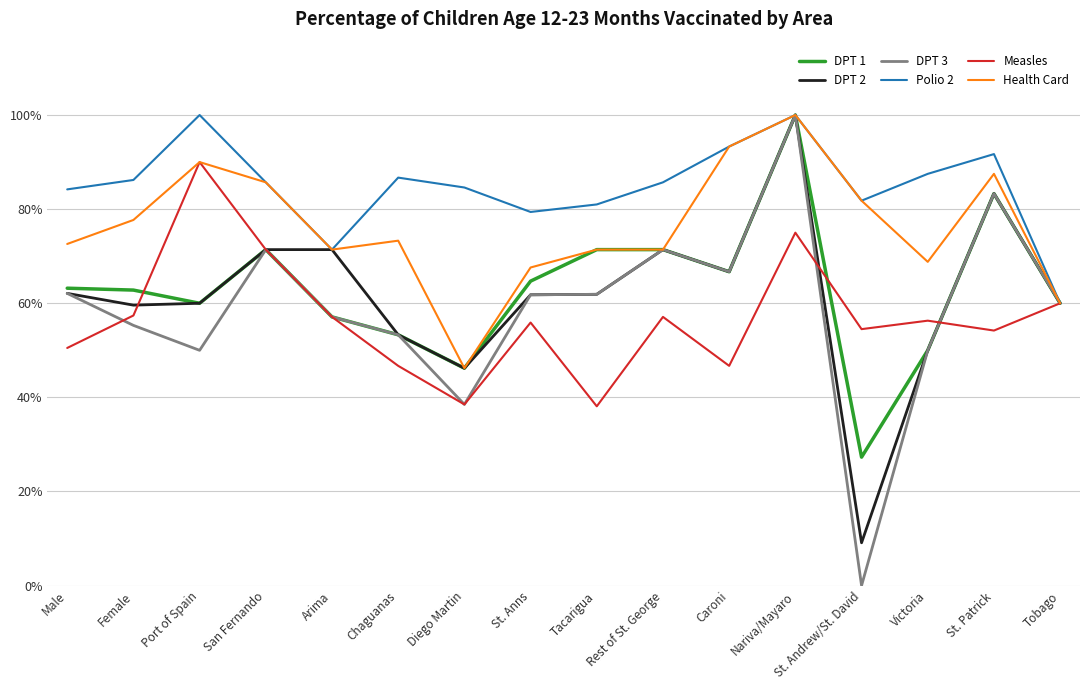

At which label does DPT 3 reach its minimum?

St. Andrew/St. David